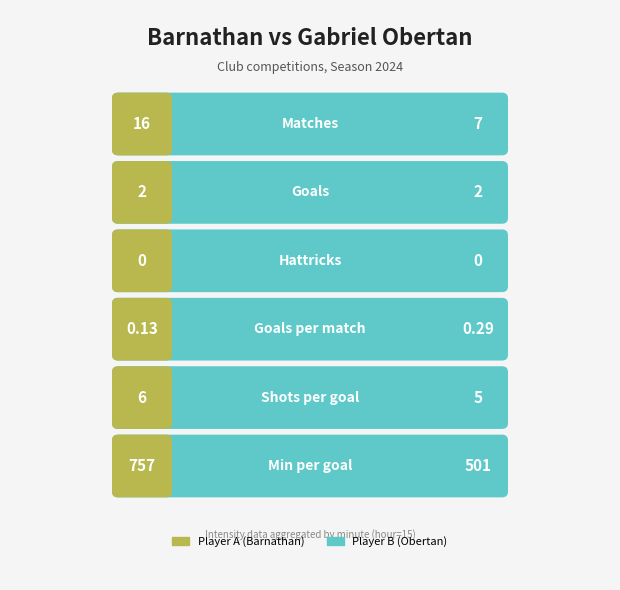

List the series in order of their overall mean, highest first.

Player A (Barnathan), Player B (Obertan)